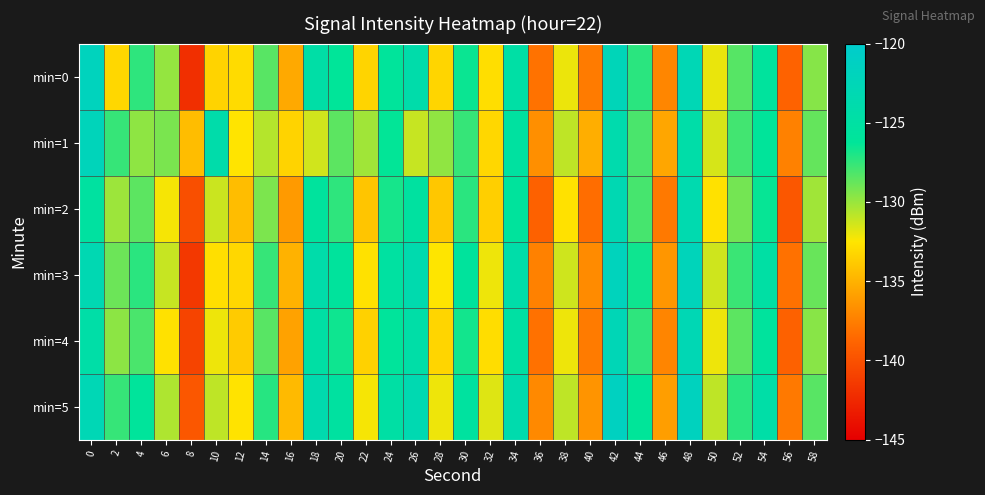

Between 36 and 58, which is larger?

58